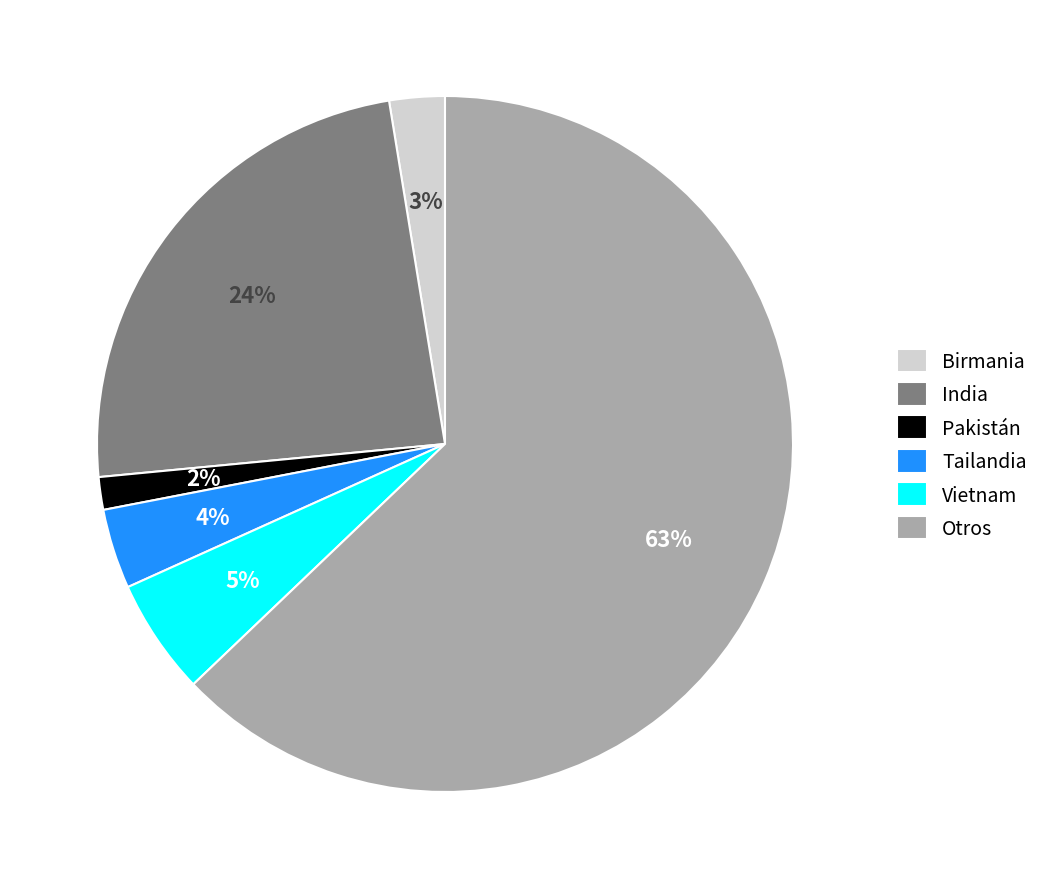

Which category accounts for the majority?

Otros